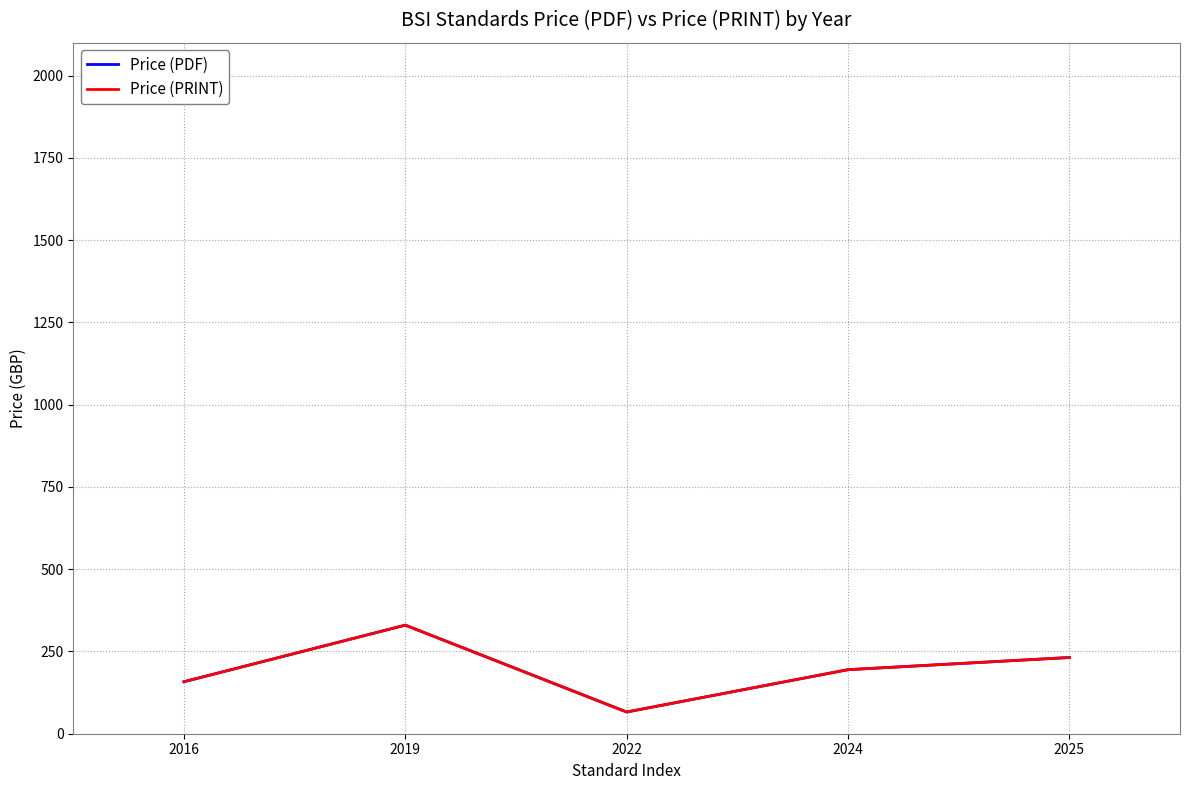

The value of Price (PDF) at 2025 is 124.2. True or false?

False